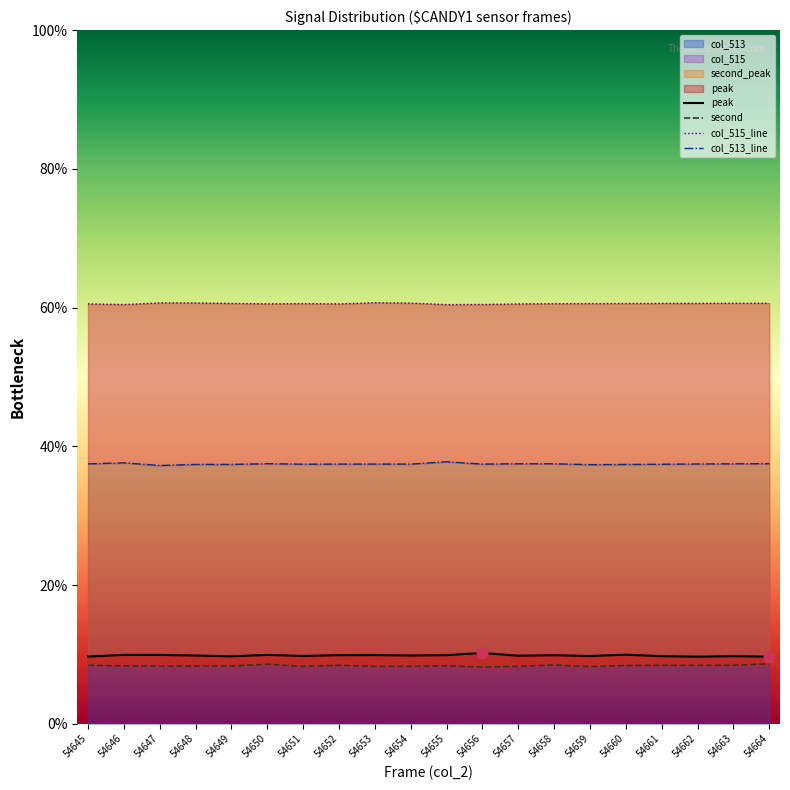

What is the total value across all series at 54658?

116.4